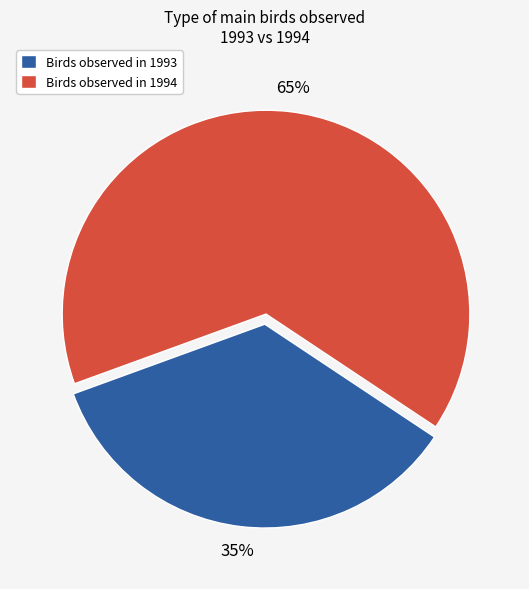

Which has a higher value, Birds observed in 1994 or Birds observed in 1993?

Birds observed in 1994